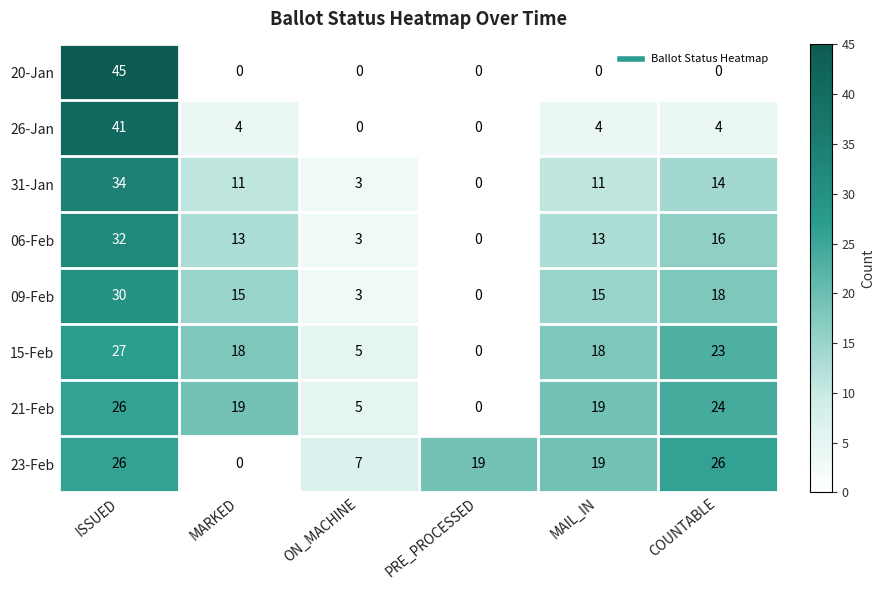

At how many categories does at least one series exceed 42?

1